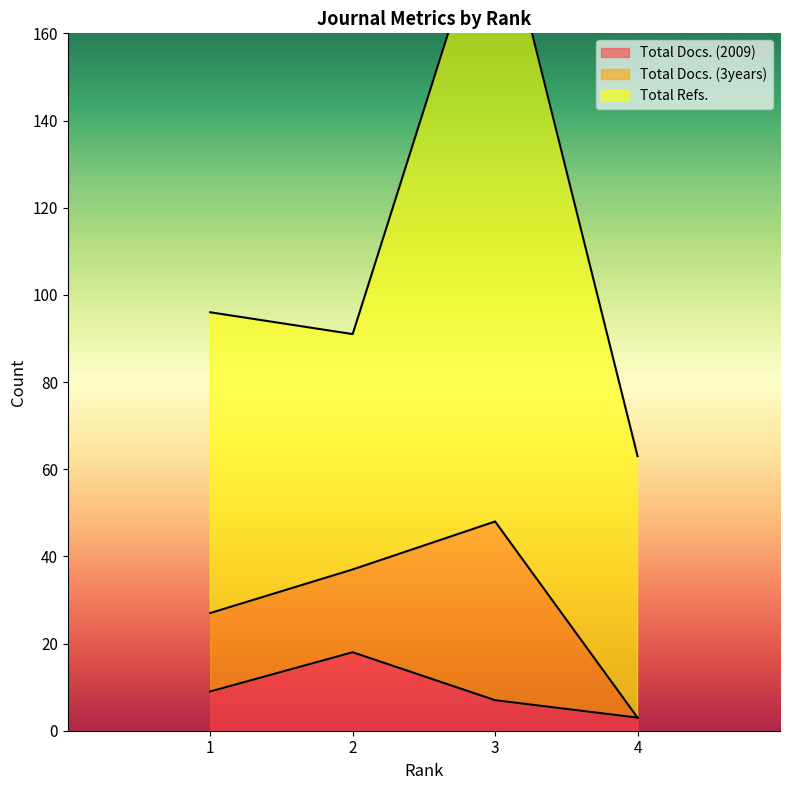

True or false: Total Refs. and Total Docs. (2009) cross at least once.

False